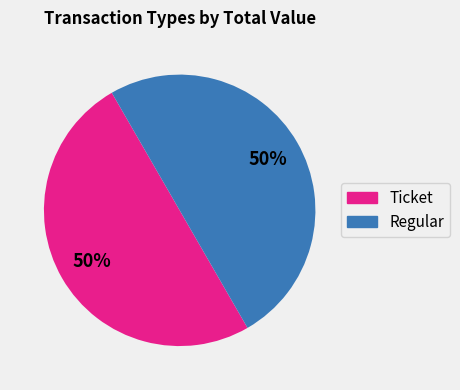

Do Regular and Ticket together represent more than half of the pie?

Yes